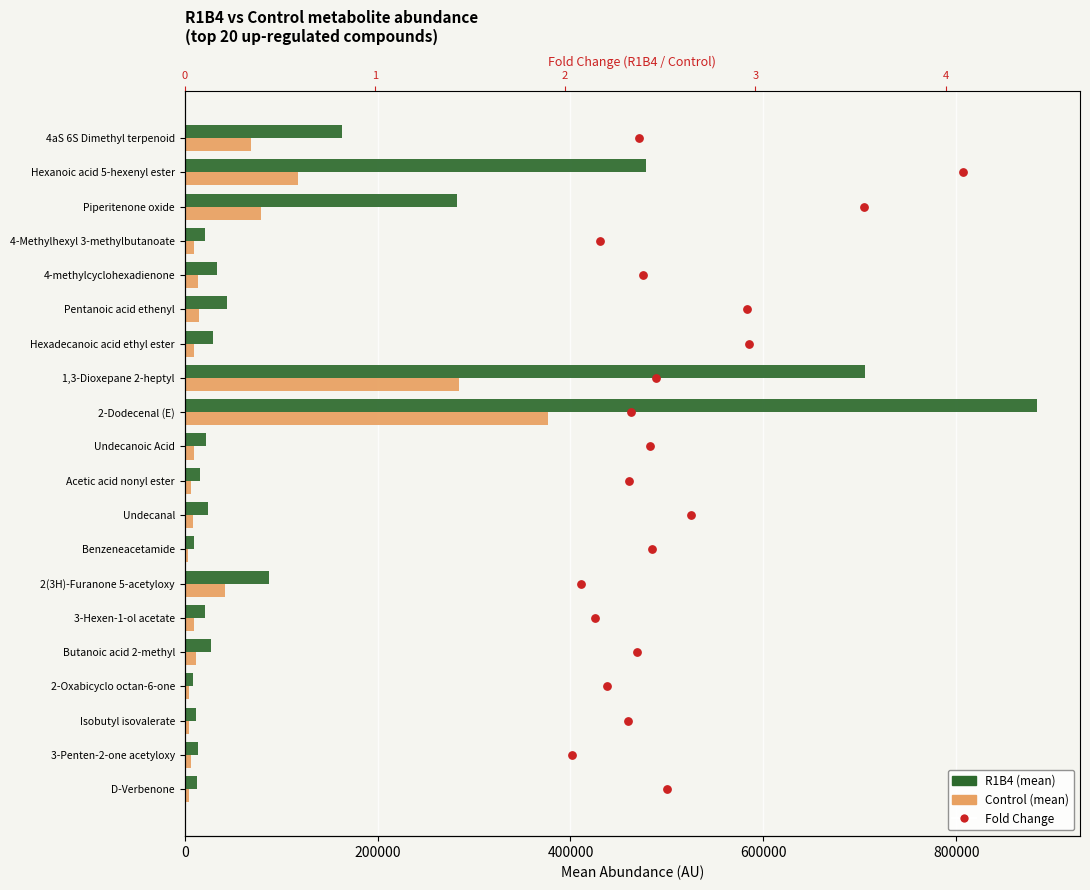

At how many categories does at least one series exceed 493678?

2